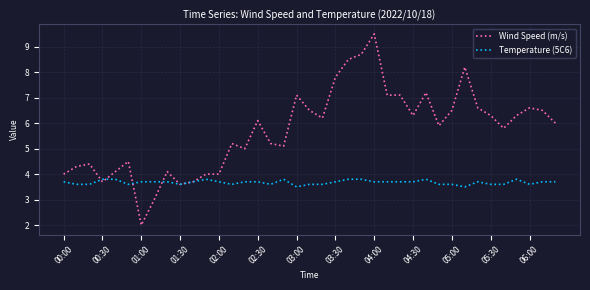

How many series are shown in this chart?

2